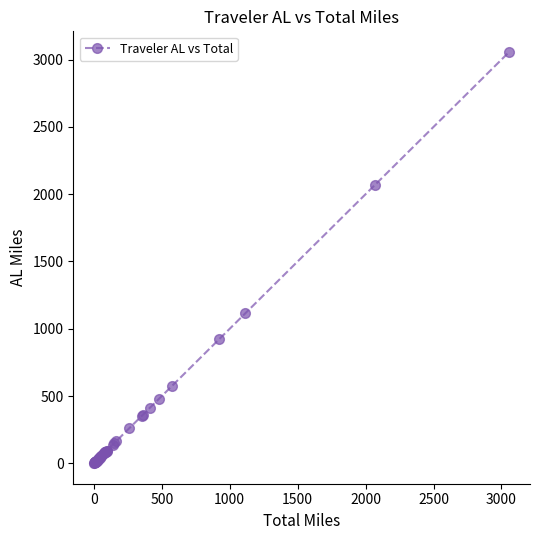

What is the average value?

279.1